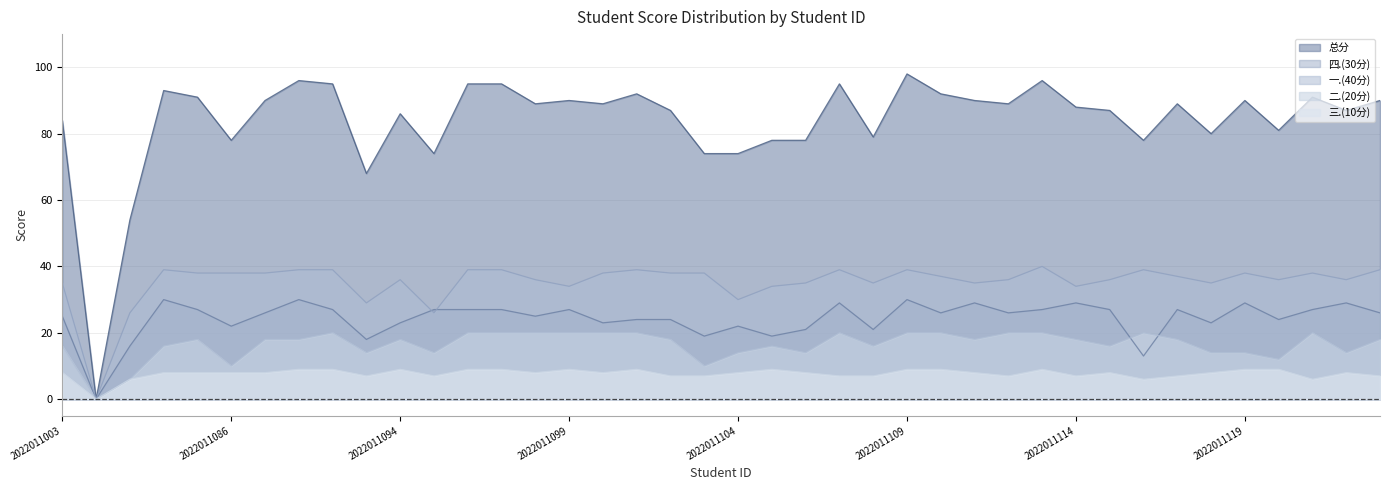

True or false: 总分 has more than 2 interior local peaks.

True